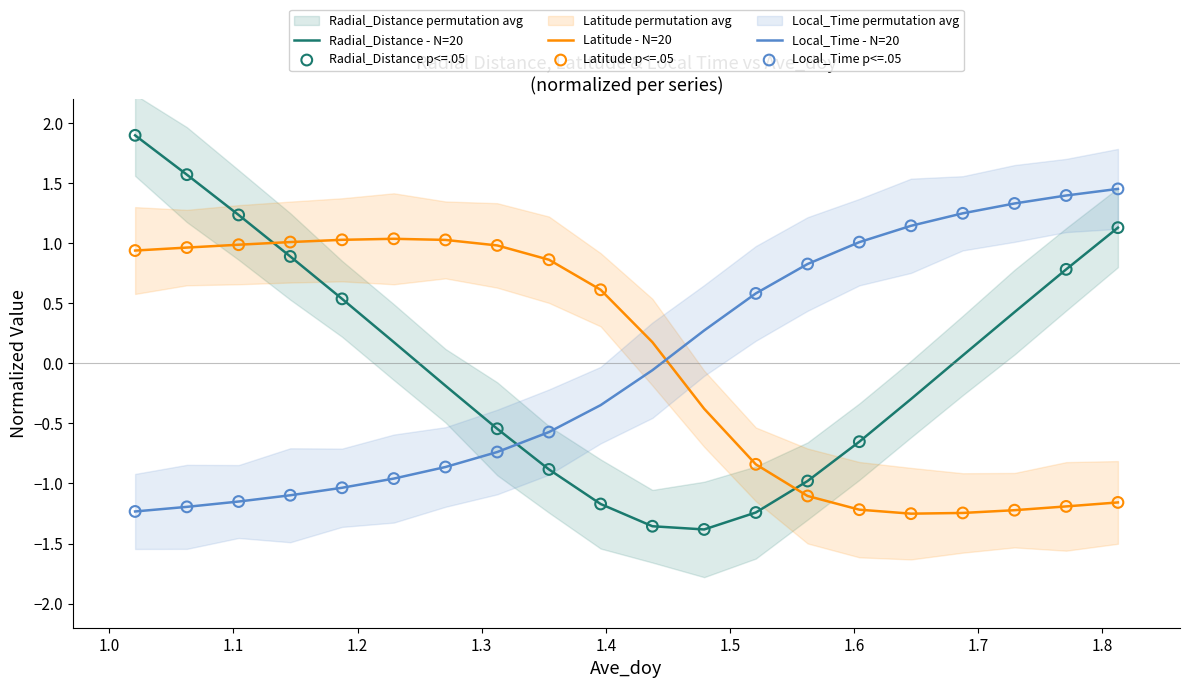

Which series reaches the minimum Y coordinate?

Radial_Distance